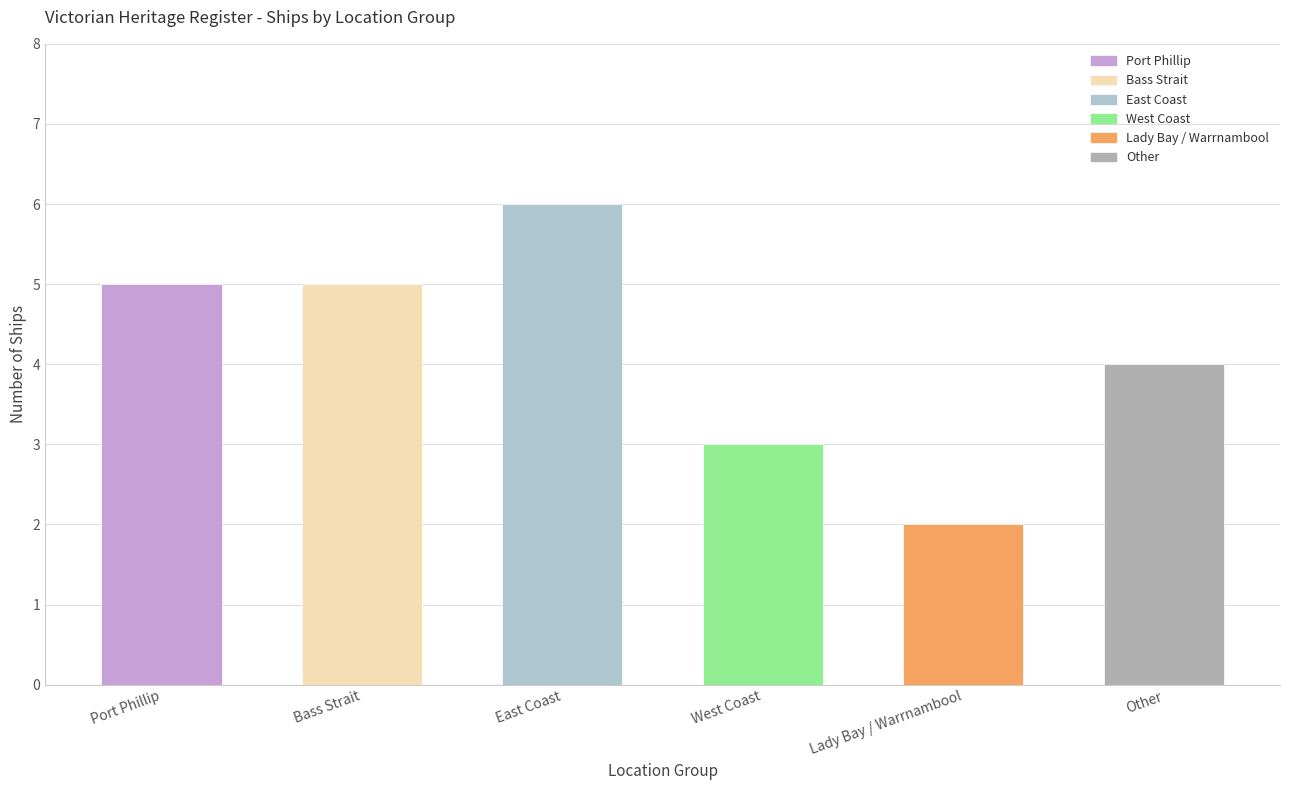

Where is the data nearest to the value 4?

Other